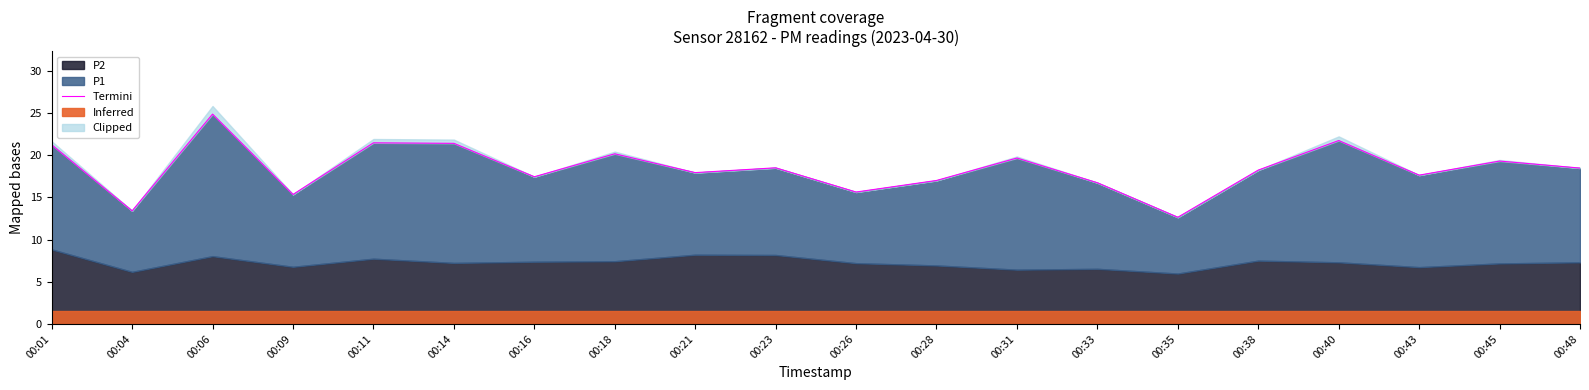

Rank the categories by value from lowest to highest.

00:35, 00:04, 00:09, 00:26, 00:33, 00:28, 00:16, 00:43, 00:21, 00:38, 00:48, 00:23, 00:45, 00:31, 00:18, 00:01, 00:14, 00:11, 00:40, 00:06